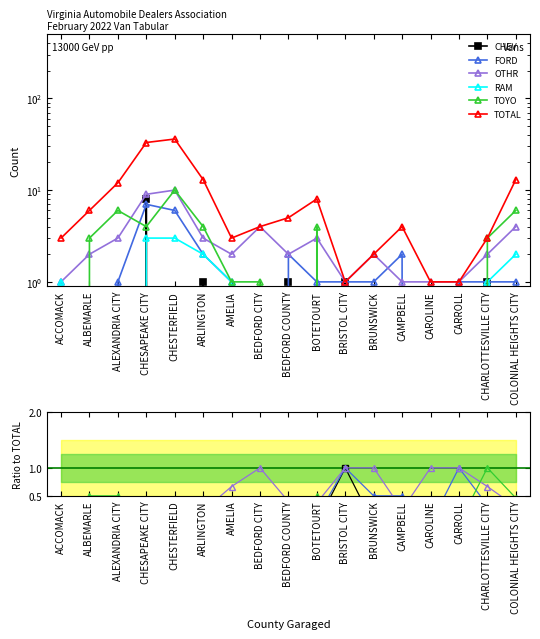

True or false: TOYO and TOTAL intersect in this chart.

False